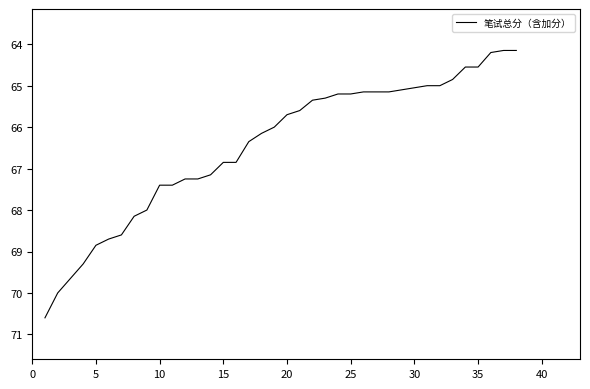

What is the smallest value displayed?

64.2